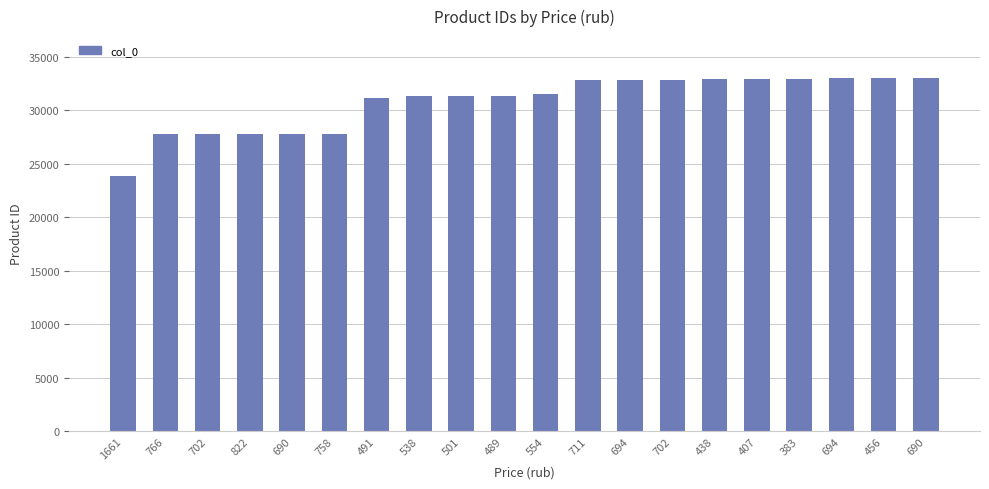

Reading right to left, what are all the values shown in this chart?

690=32975	456=32974	694=32973	383=32945	407=32944	438=32942	702=32839	694=32838	711=32811	554=31503	489=31342	501=31341	538=31286	491=31166	758=27800	690=27799	822=27798	702=27796	766=27794	1661=23841